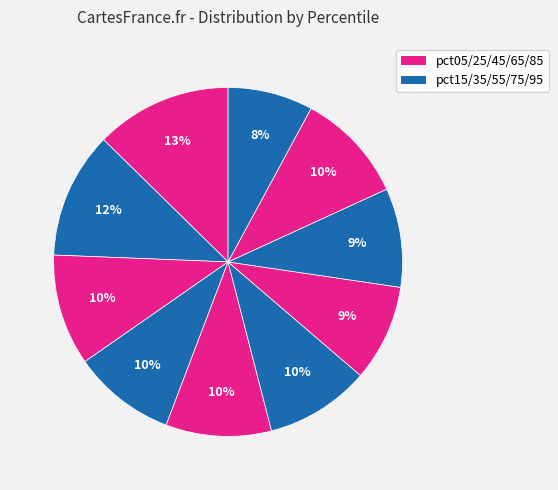

To the nearest percent, what is the average slice percentage?

10%